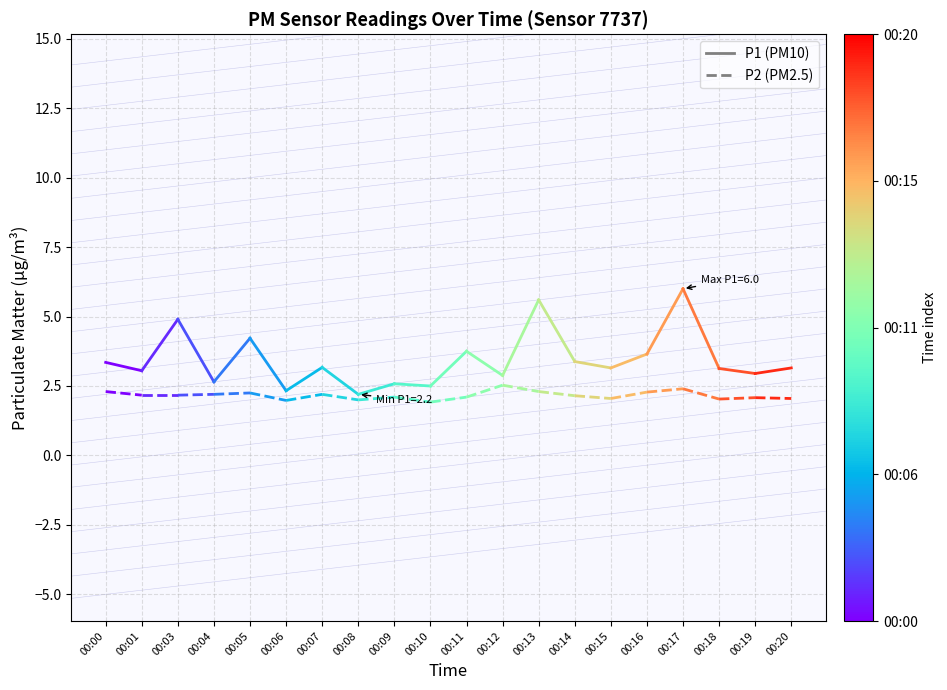

What are all the series names shown in the legend?

P1, P2